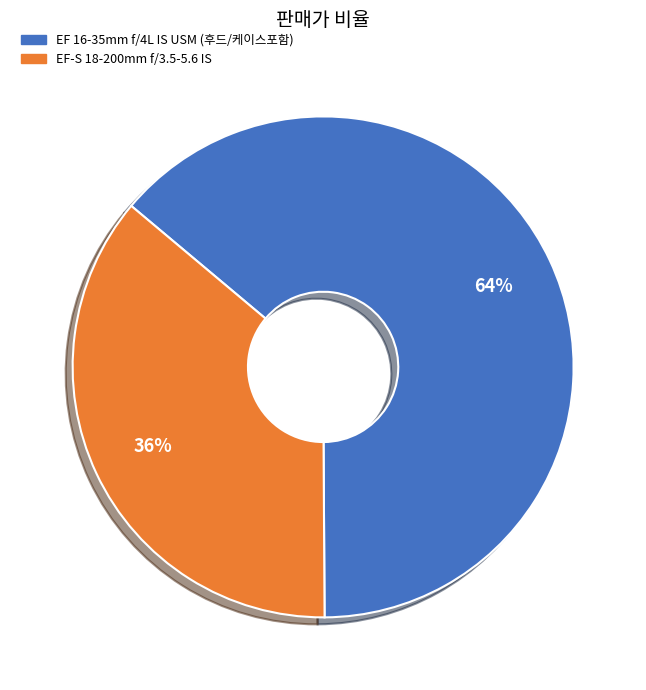

Is the sum of EF-S 18-200mm f/3.5-5.6 IS and EF 16-35mm f/4L IS USM (후드/케이스포함) greater than half?

Yes